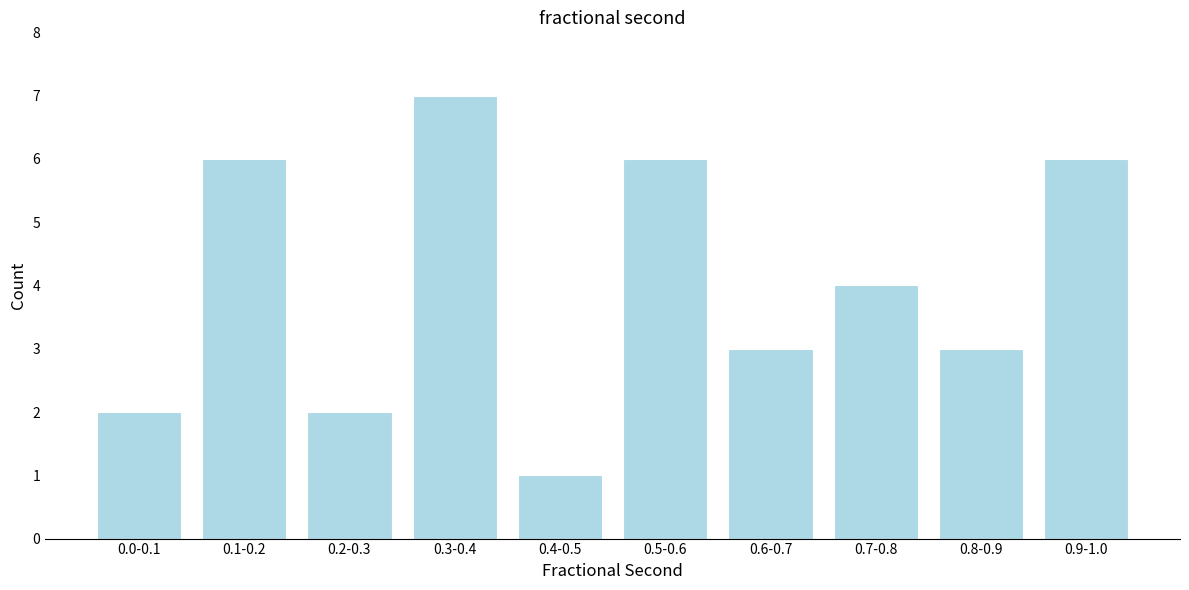

Reading left to right, transcribe all the data shown in this chart.

0.0-0.1=2	0.1-0.2=6	0.2-0.3=2	0.3-0.4=7	0.4-0.5=1	0.5-0.6=6	0.6-0.7=3	0.7-0.8=4	0.8-0.9=3	0.9-1.0=6